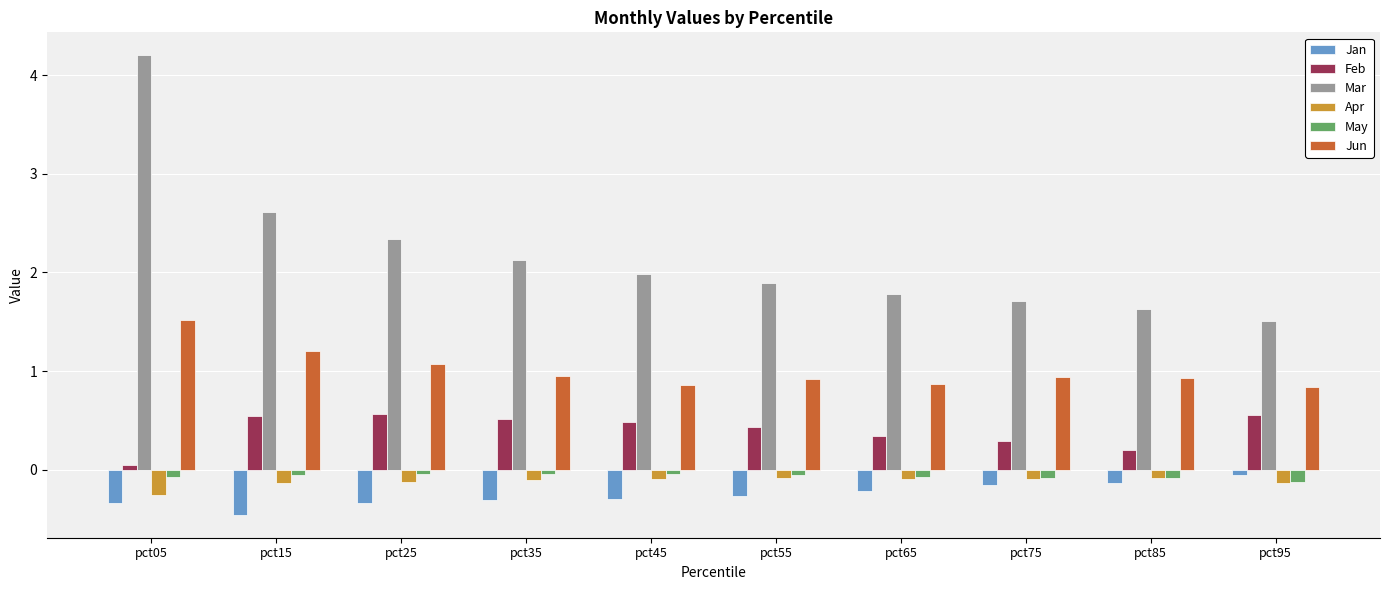

Is it true that Jun equals 0.9 at pct35?

True